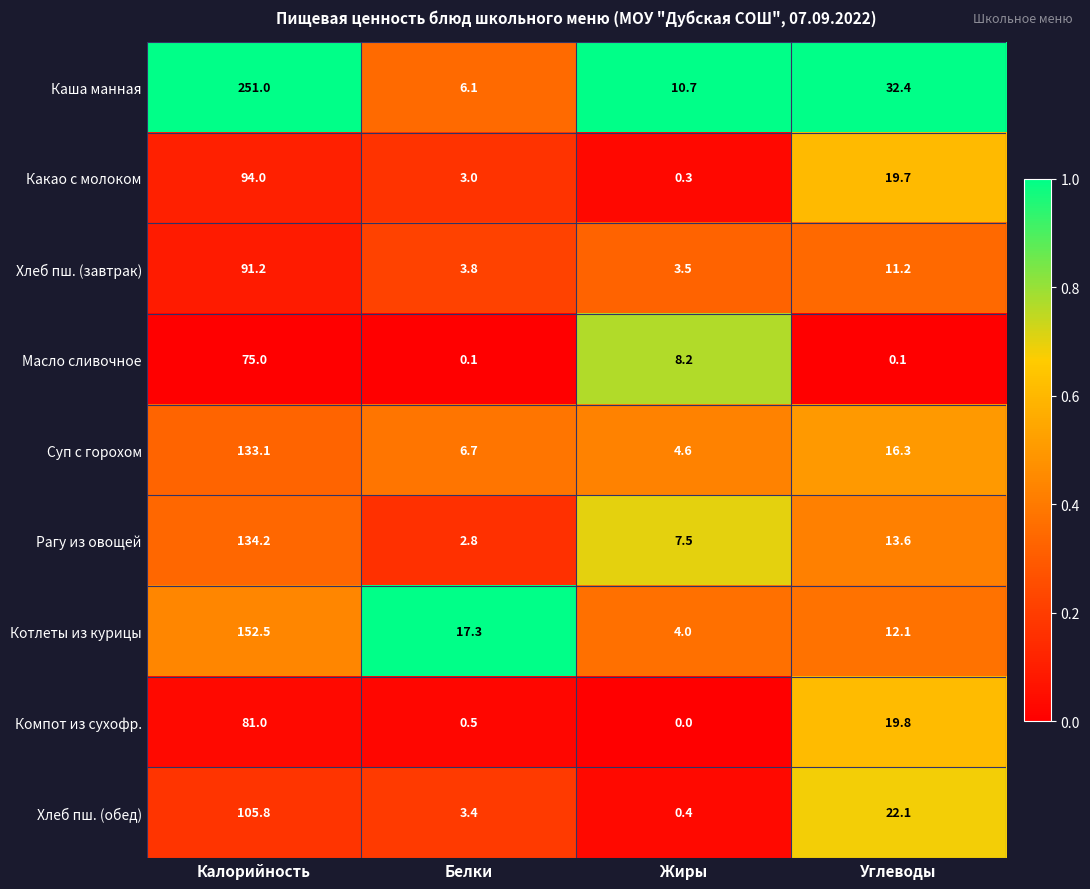

At which label does Хлеб пш. (обед) first exceed 22?

Калорийность